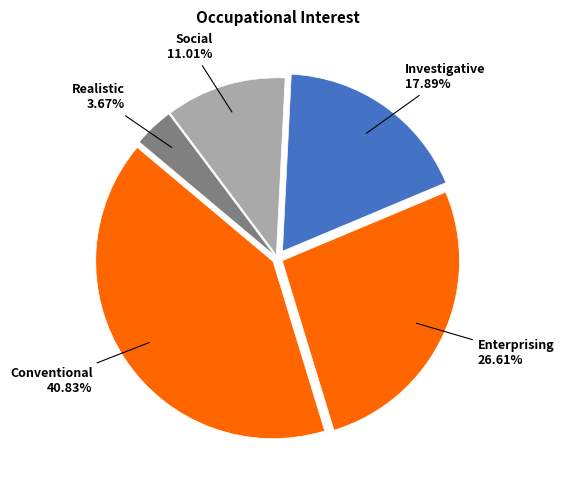

What percentage is NOT represented by Conventional?

59.2%